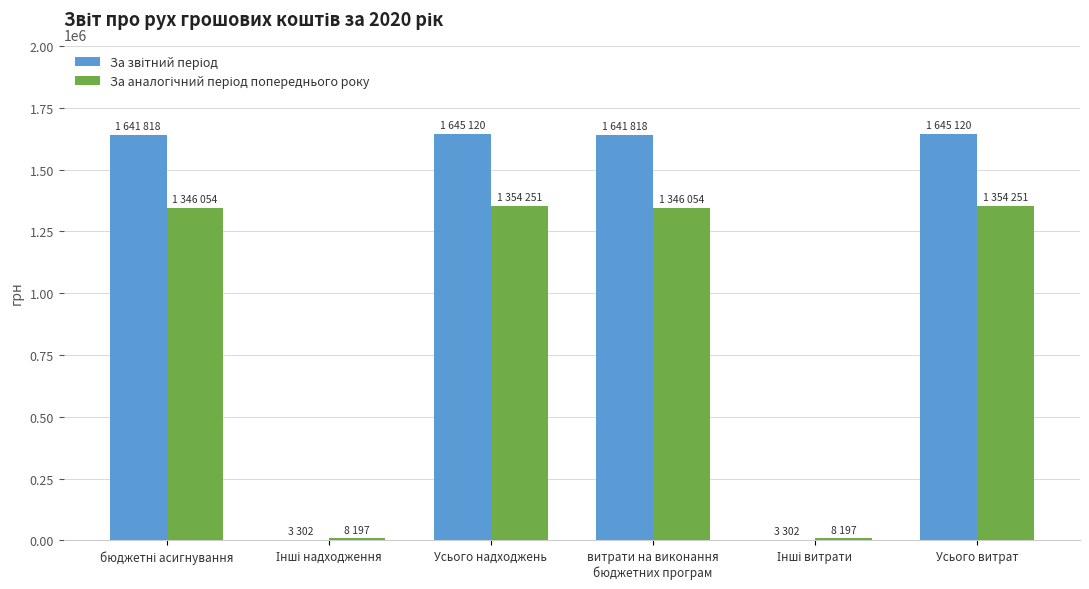

What is the total value across all series at Усього надходжень?

2999371